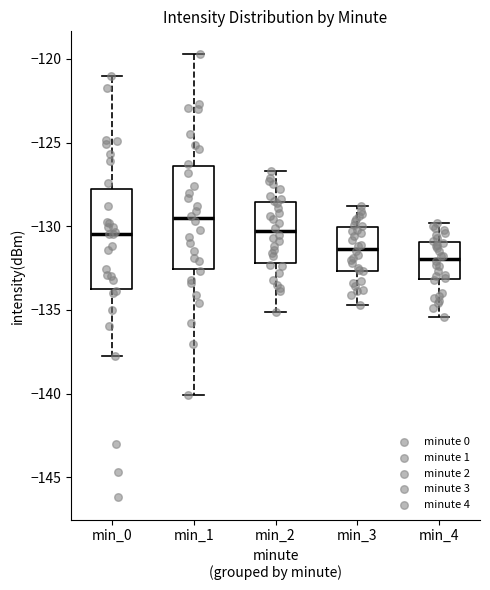

Reading left to right, transcribe this box plot: for each box, give where its median line is, the range the box spans, and where its two whiskers end, as read against the y-axis. The values are not printed on the chart, so give them approximately, as read against the axis.

min_0: median -130.5, box -133.5 to -128.0, whiskers -138.0 to -121.0
min_1: median -129.5, box -132.5 to -126.5, whiskers -140.0 to -119.5
min_2: median -130.5, box -132.0 to -128.5, whiskers -135.0 to -126.5
min_3: median -131.5, box -132.5 to -130.0, whiskers -134.5 to -129.0
min_4: median -132.0, box -133.0 to -131.0, whiskers -135.5 to -130.0